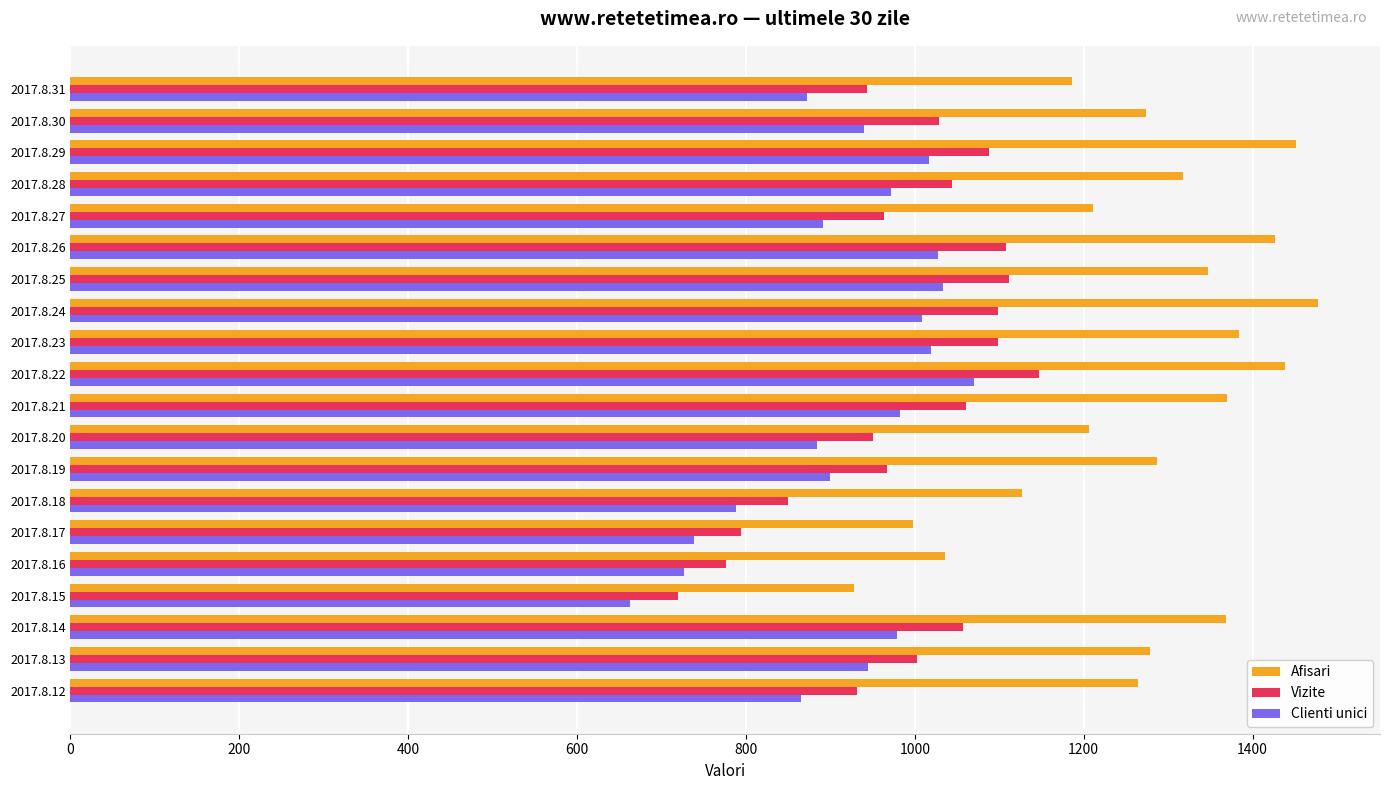

What is the difference between the maximum and minimum values in the Afisari series?

549